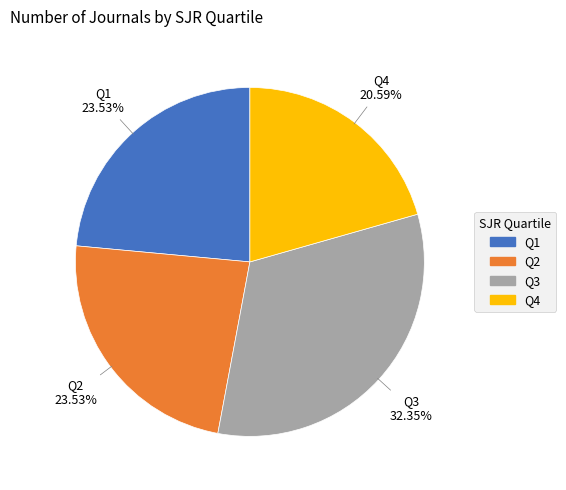

Is it true that Q2 is 24% of the pie?

True